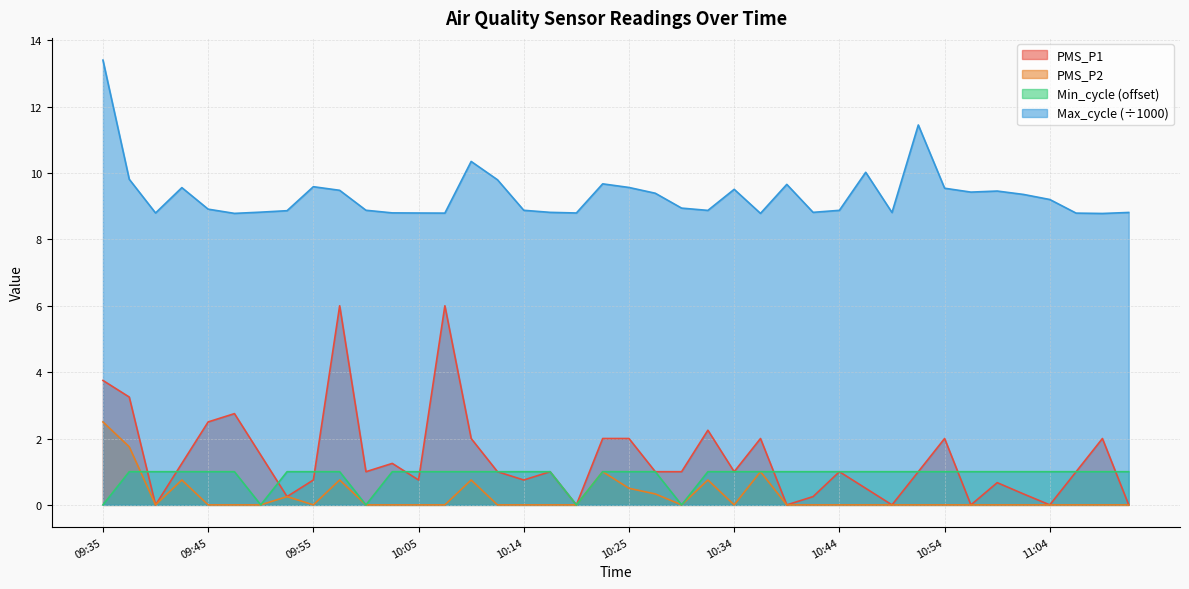

Which series has the largest range (max minus min)?

PMS_P1